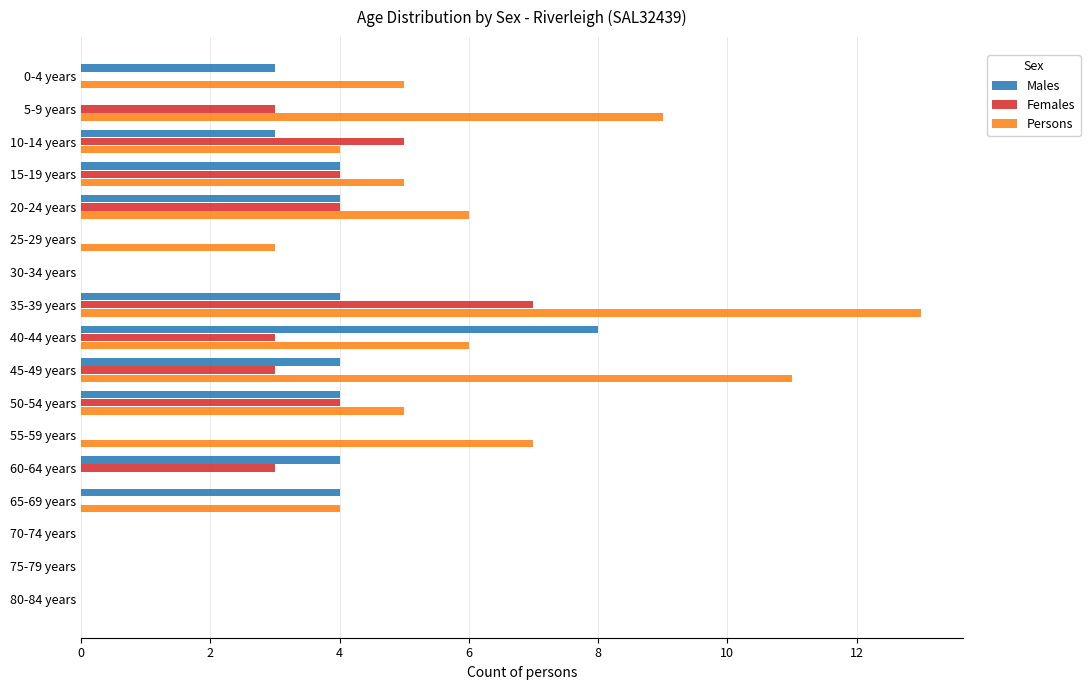

How many data points does each series have?

17